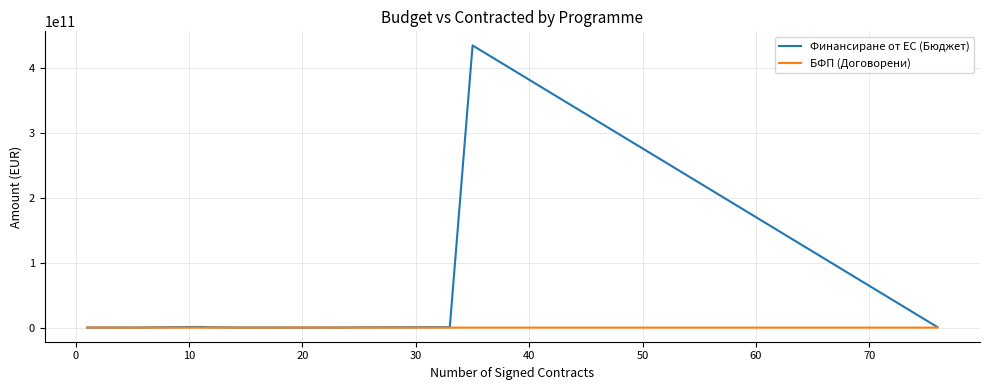

In Финансиране от ЕС (Бюджет), how many points are higher than both neighbors (excluding endpoints)?

3